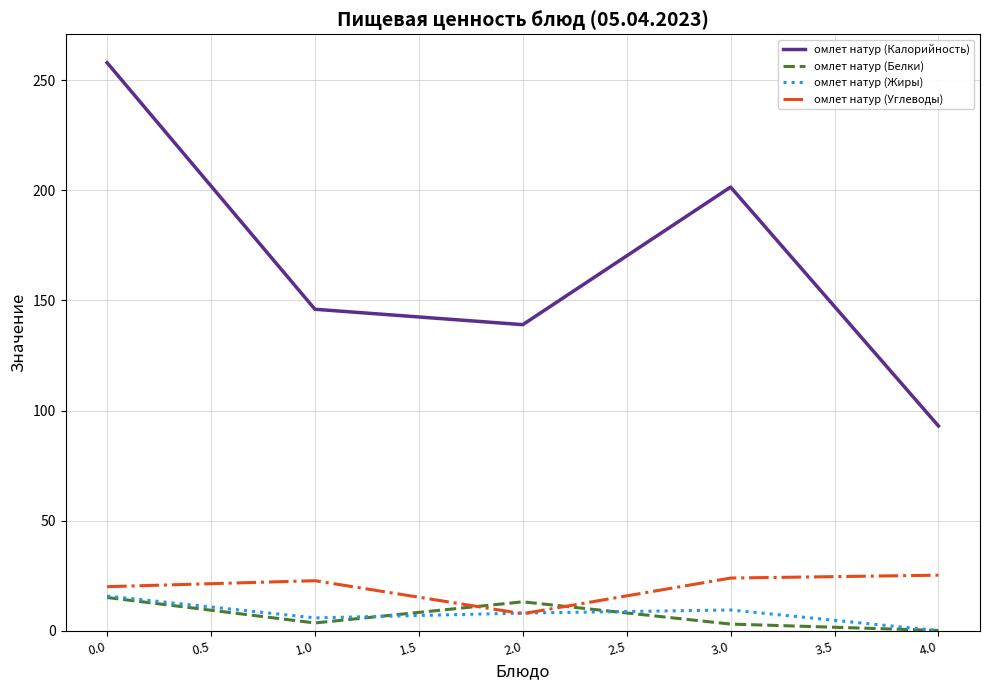

True or false: омлет натур (Белки) and омлет натур (Калорийность) intersect in this chart.

False